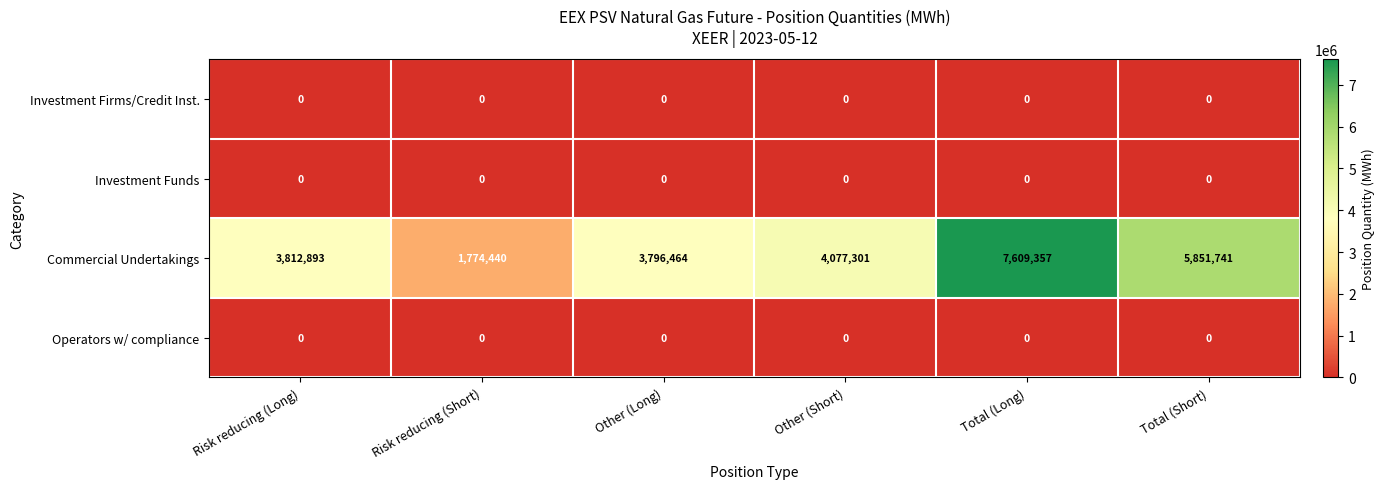

Which category has the highest value across all series?

Total (Long)